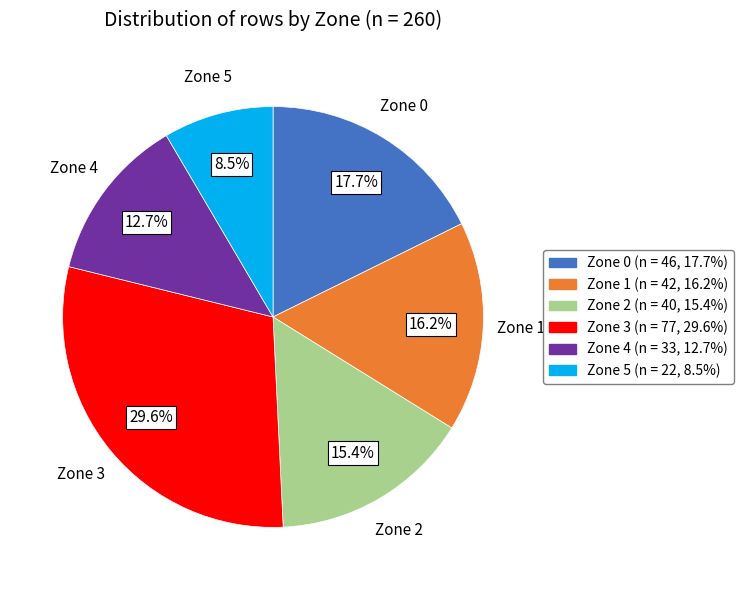

Does any single category account for the majority?

No